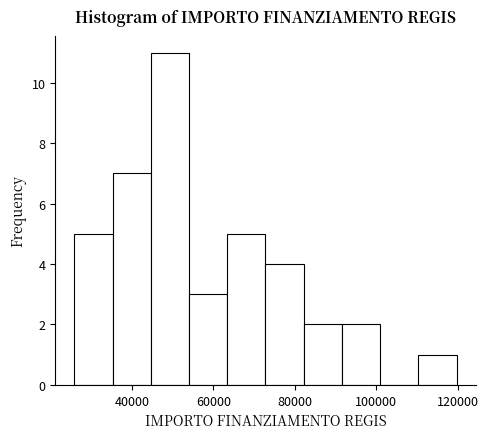

Reading left to right, list every bar in this chart as the range it spans on the x-axis followed by its height. Neither the bar edges nor the heights are printed on the chart, so give them approximately, as read against the axes.

26000 to 36000: 5
36000 to 44000: 7
44000 to 54000: 11
54000 to 64000: 3
64000 to 72000: 5
72000 to 82000: 4
82000 to 92000: 2
92000 to 100000: 2
100000 to 110000: 0
110000 to 120000: 1